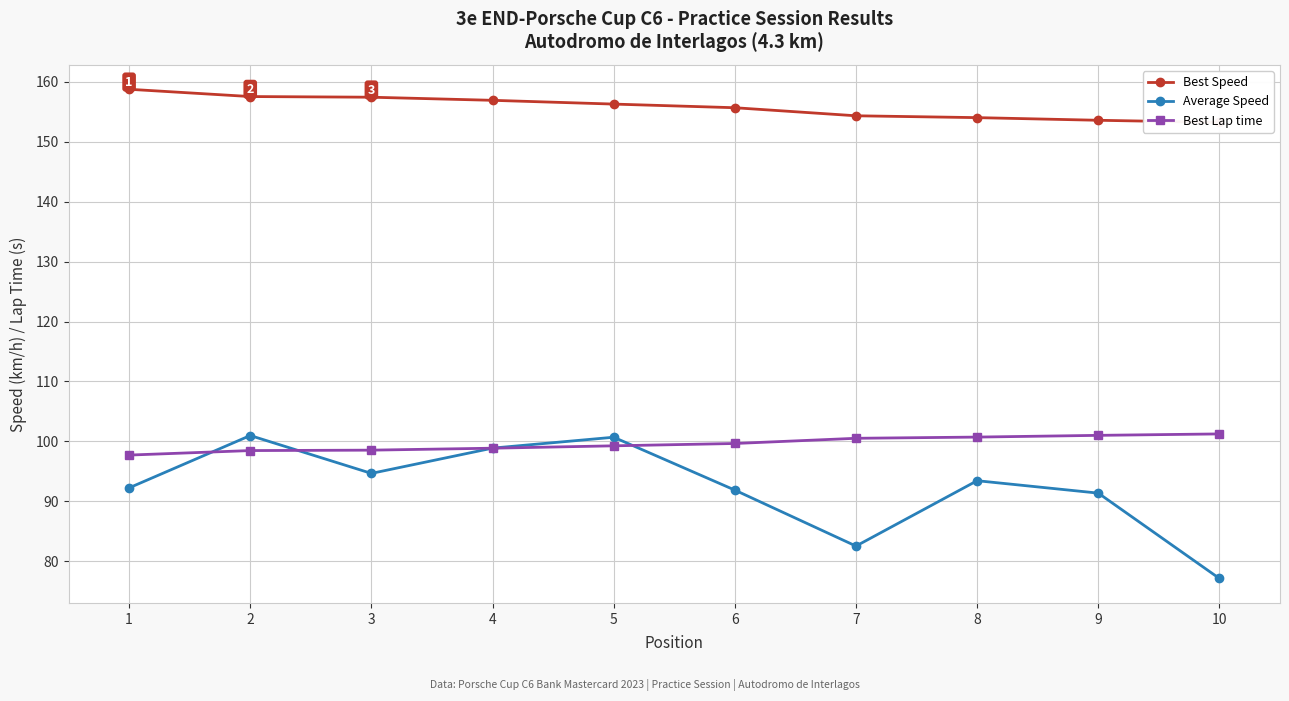

True or false: Best Lap time has a value of 98.5 at 3.

True